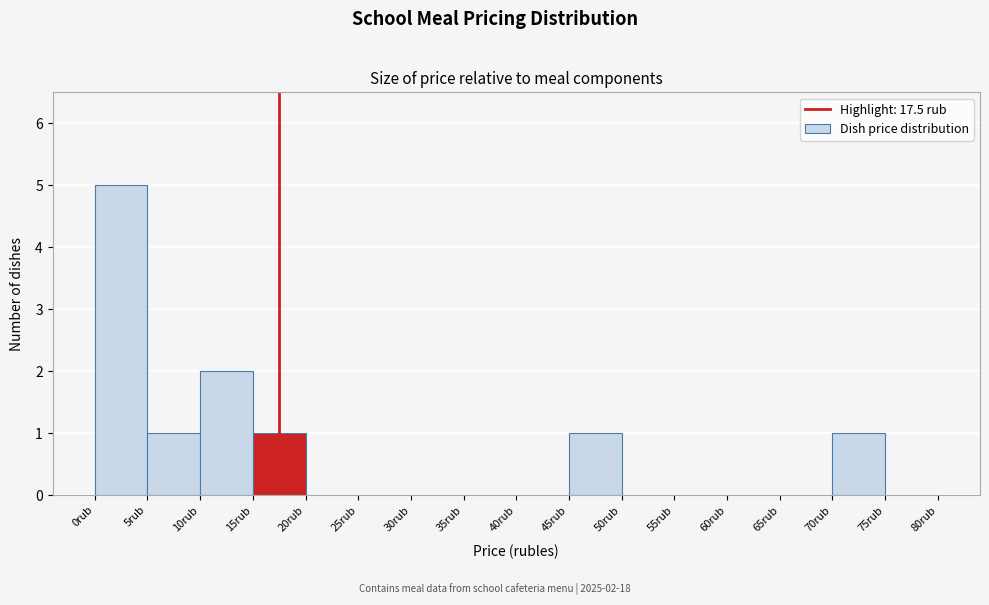

Over which range of the x-axis is the bar tallest?

0 to 5